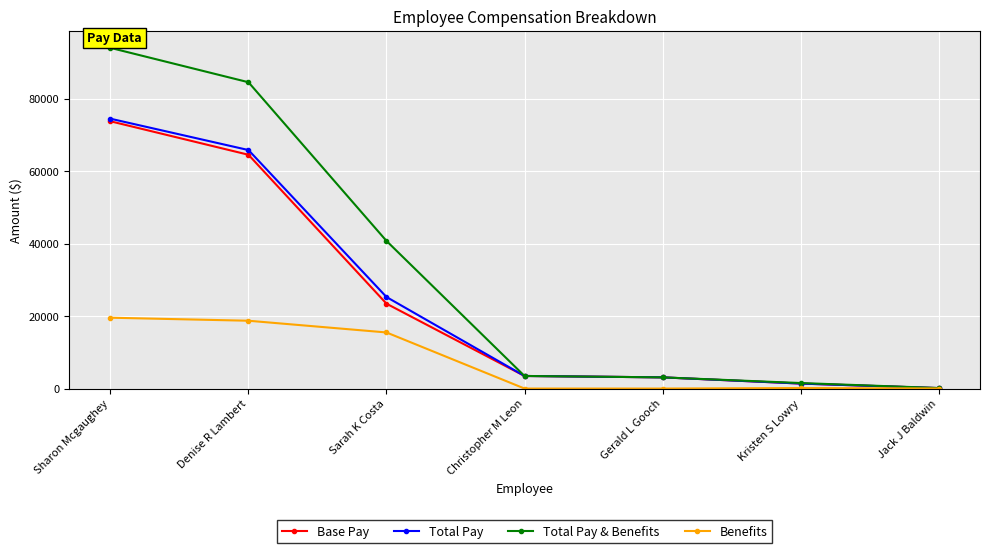

What is the difference between the Total Pay values at Christopher M Leon and Sharon Mcgaughey?

71033.9